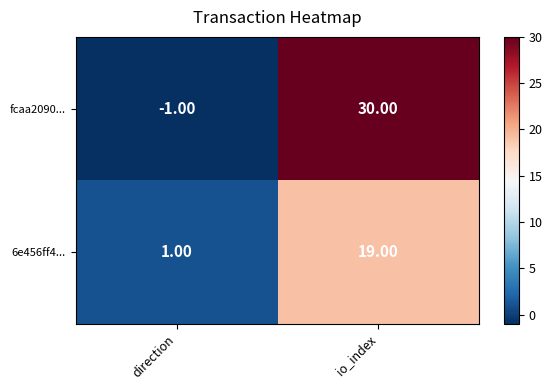

Which series has the largest range (max minus min)?

fcaa2090...